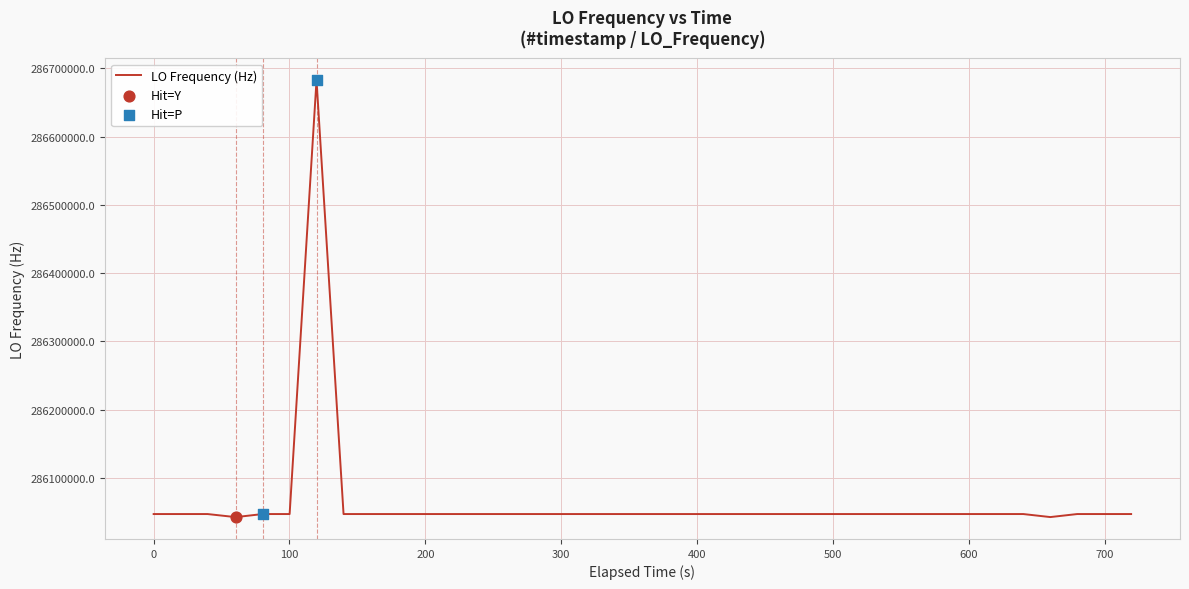

What is the difference between the maximum and minimum values?

640212.3